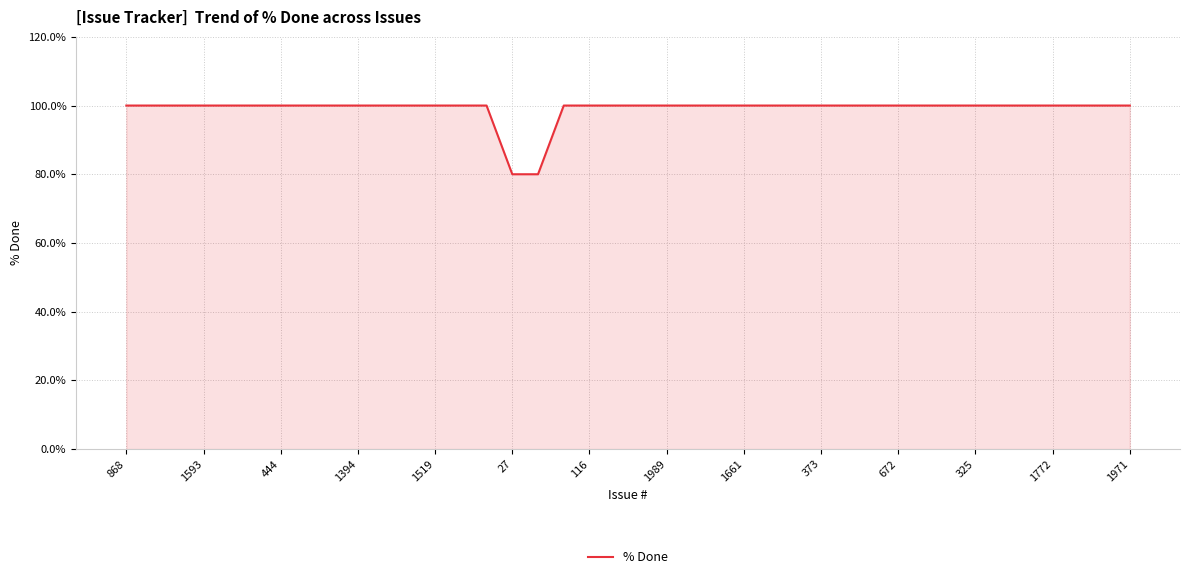

What is the greatest value displayed?

100